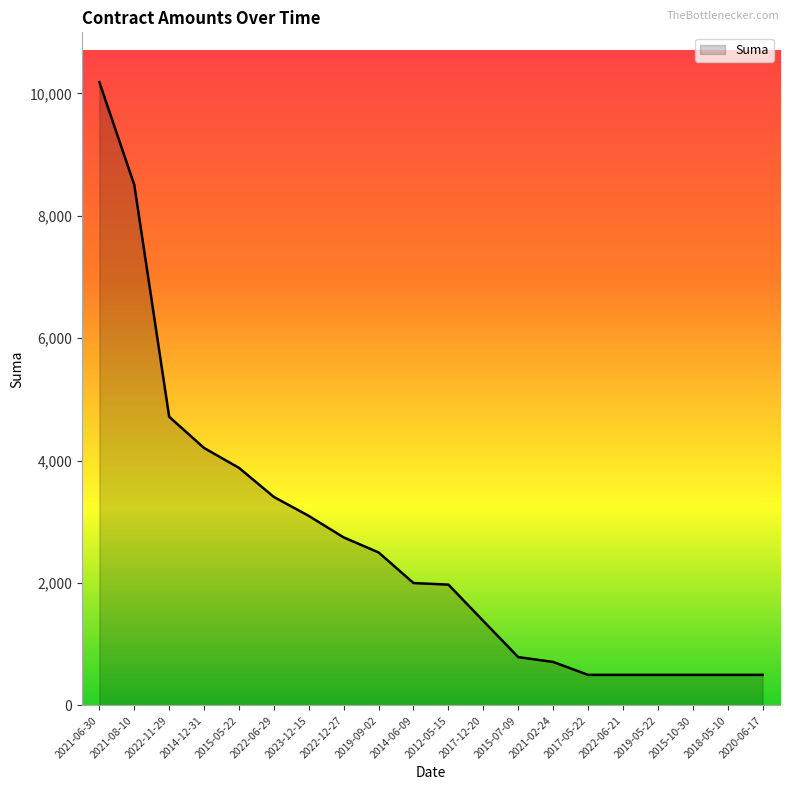

What is the greatest value displayed?

10181.4